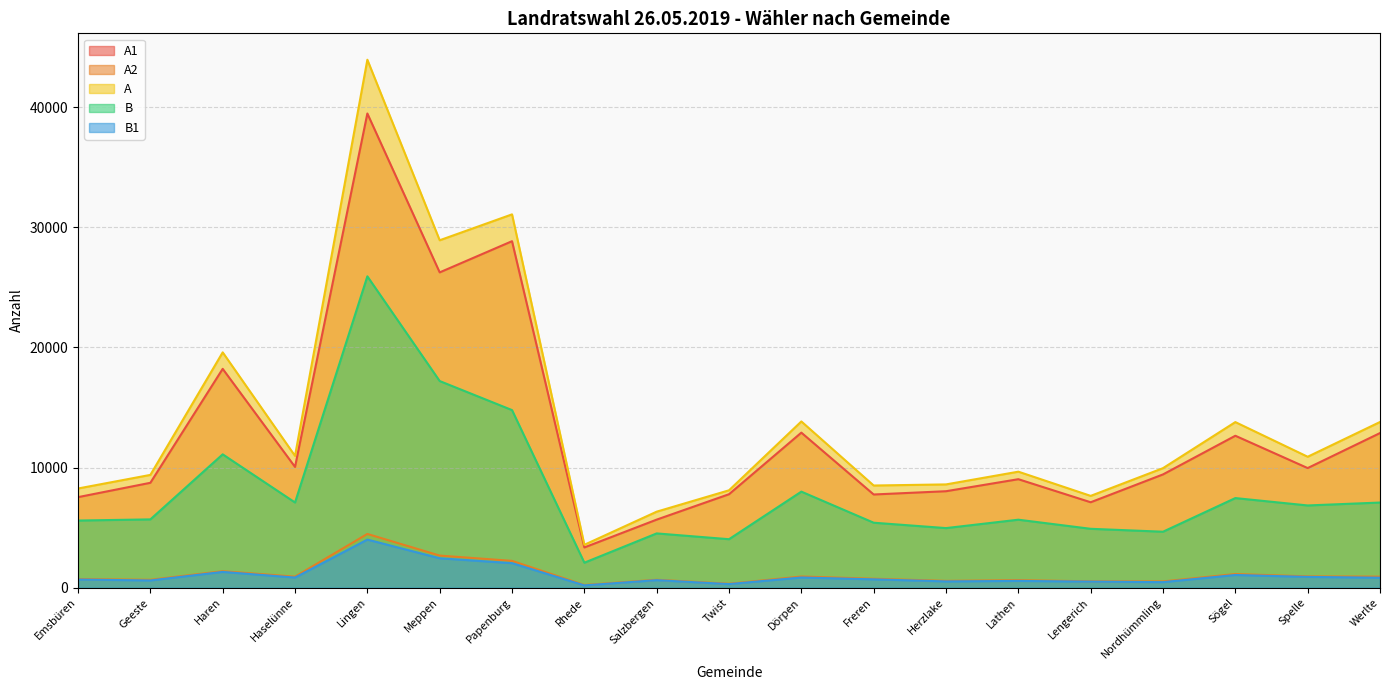

Rank the series by their maximum value, from lowest to highest.

B1, A2, B, A1, A